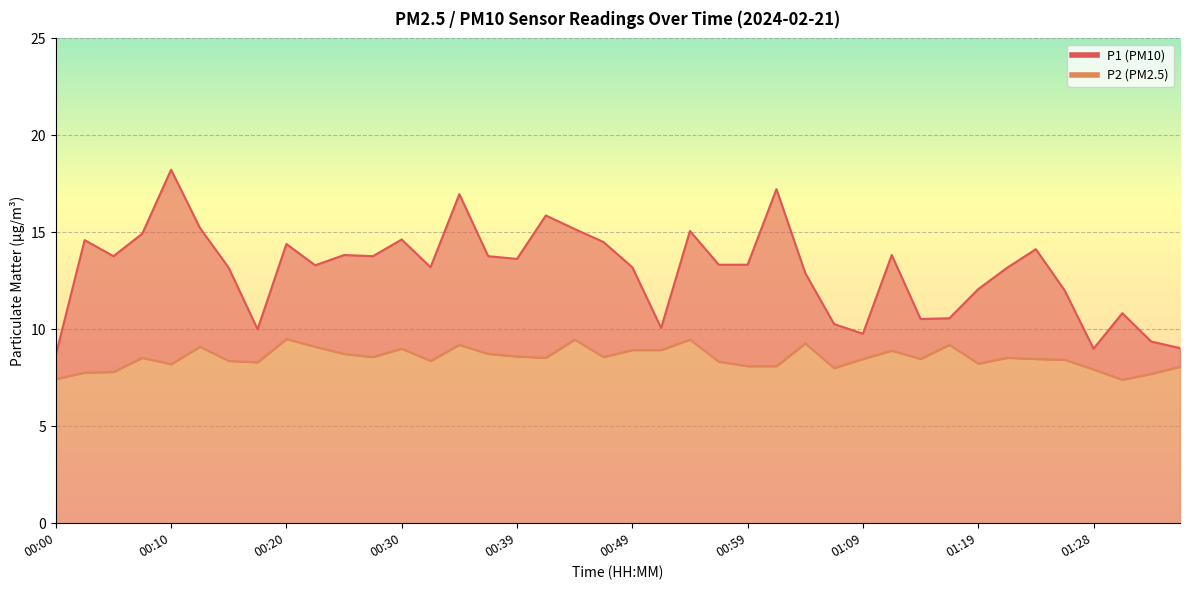

True or false: P1 and P2 intersect in this chart.

False